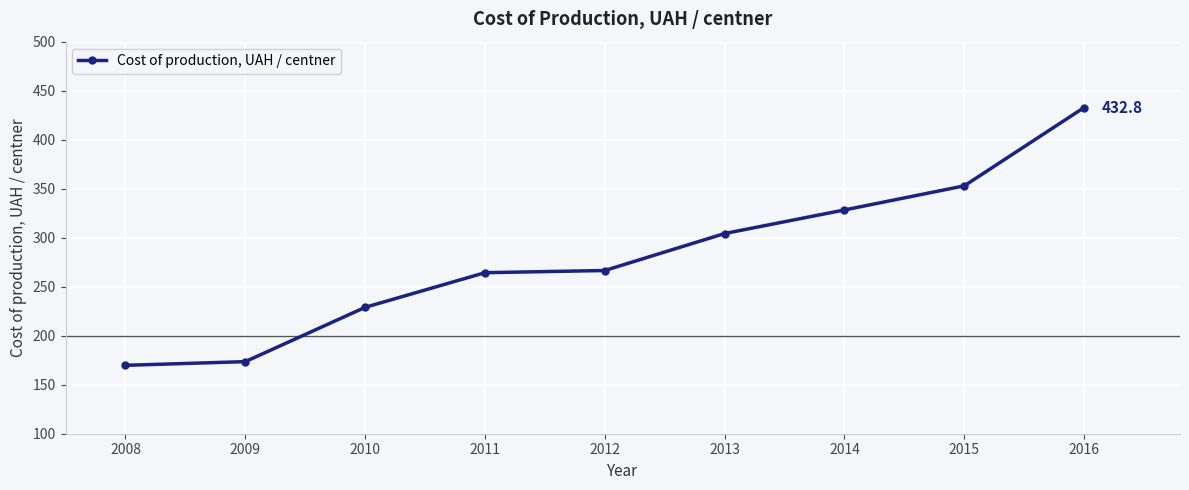

How many data points are above 266?

5